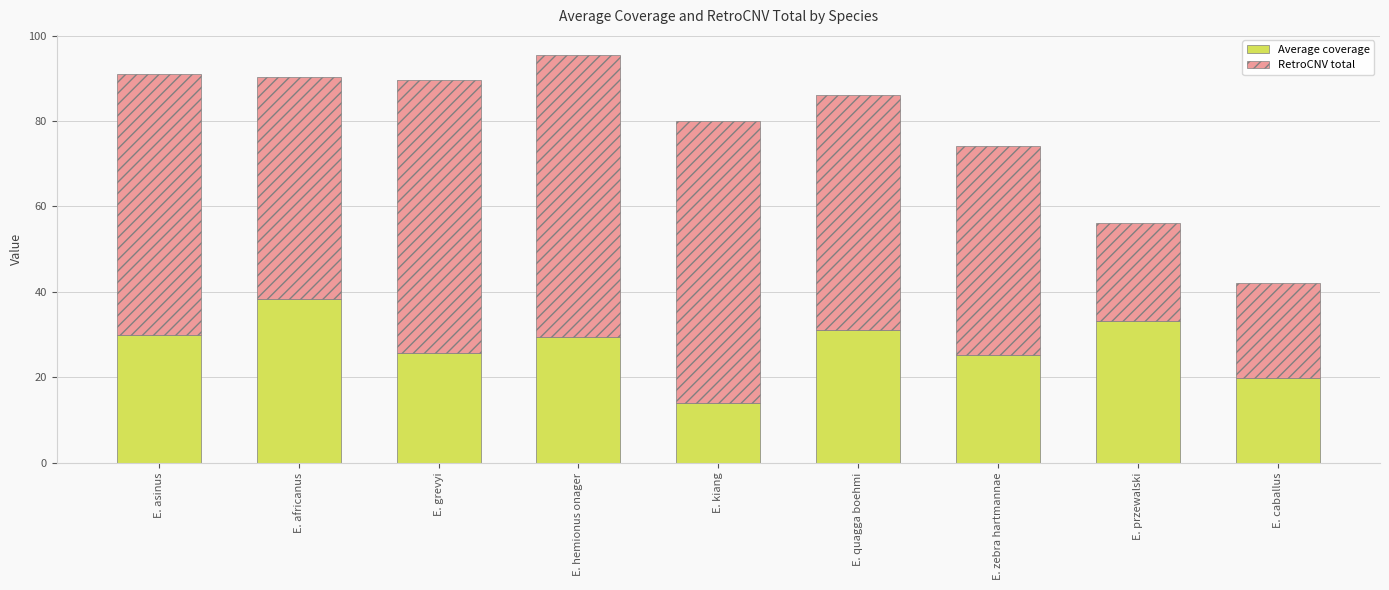

At which category is the sum across all series the highest?

E. hemionus onager